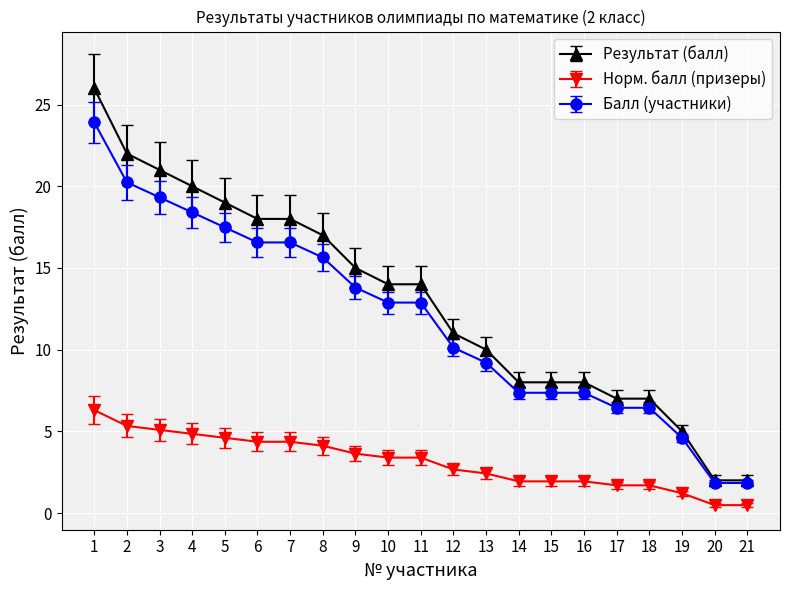

At 8, list the series in order from largest to smallest.

Результат (балл), Балл (участники), Норм. балл (призеры)